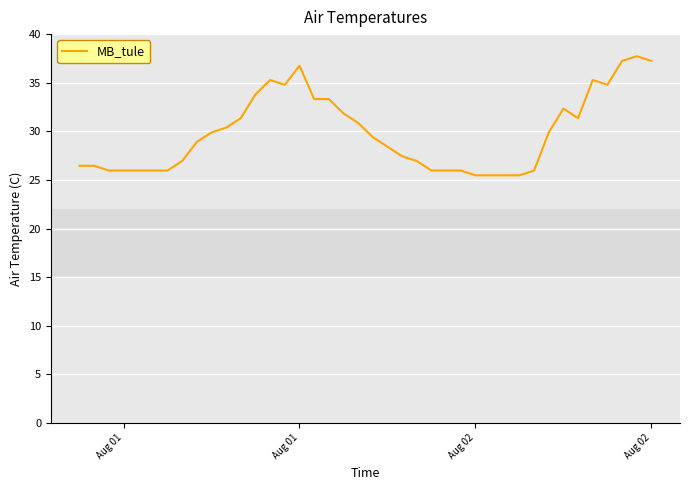

What is the greatest value displayed?

37.7